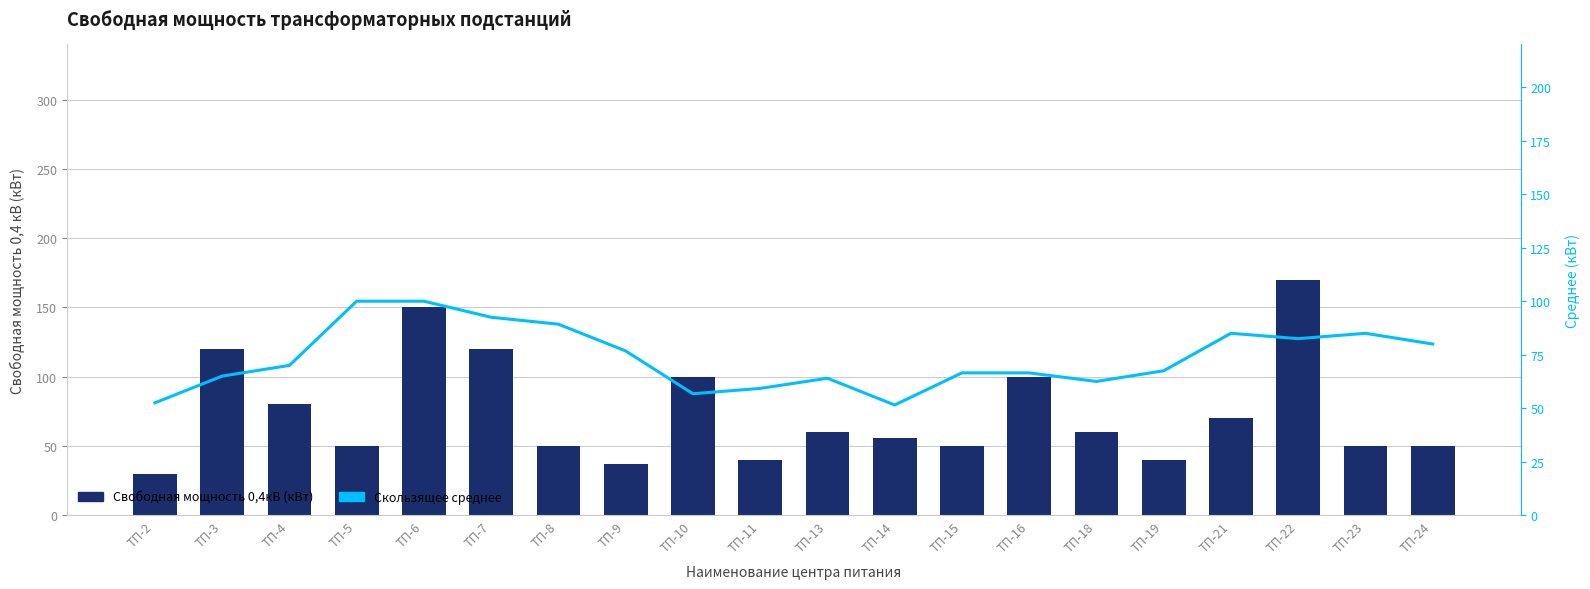

Rank the series at ТП-24 from highest to lowest value.

Скользящее среднее, Свободная мощность 0,4кВ (кВт)